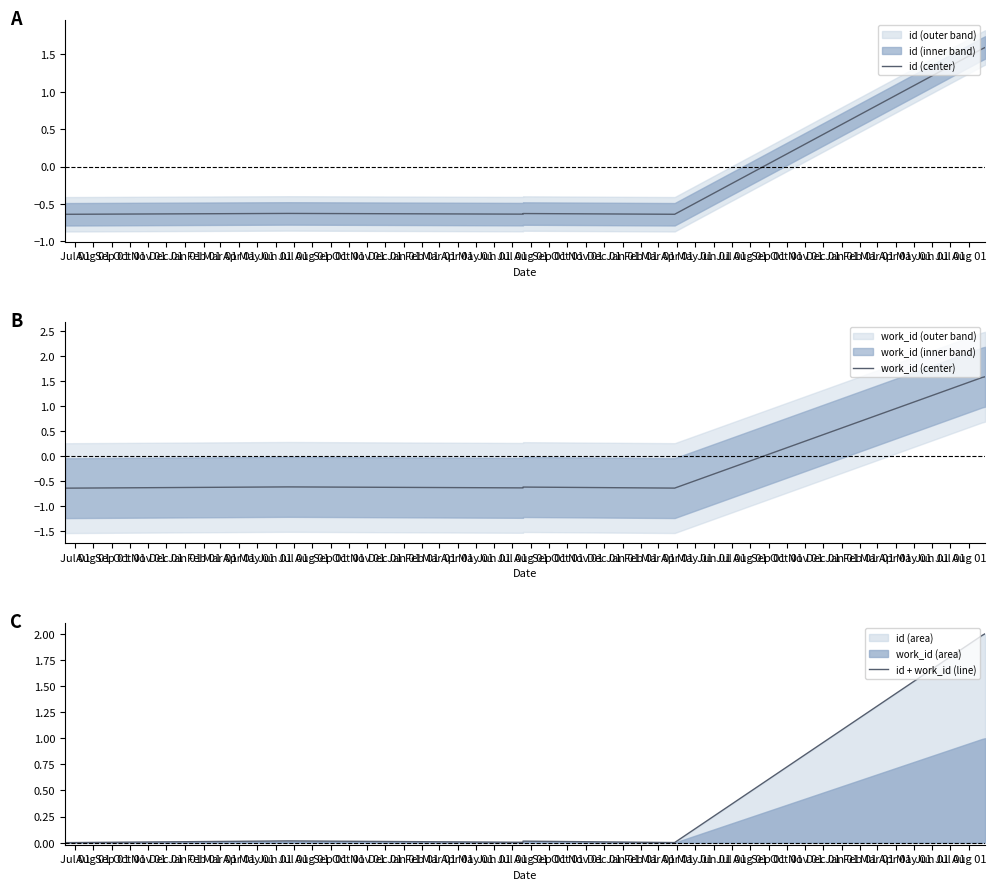

What is the difference between the maximum and minimum values in the id (center) series?

2.2